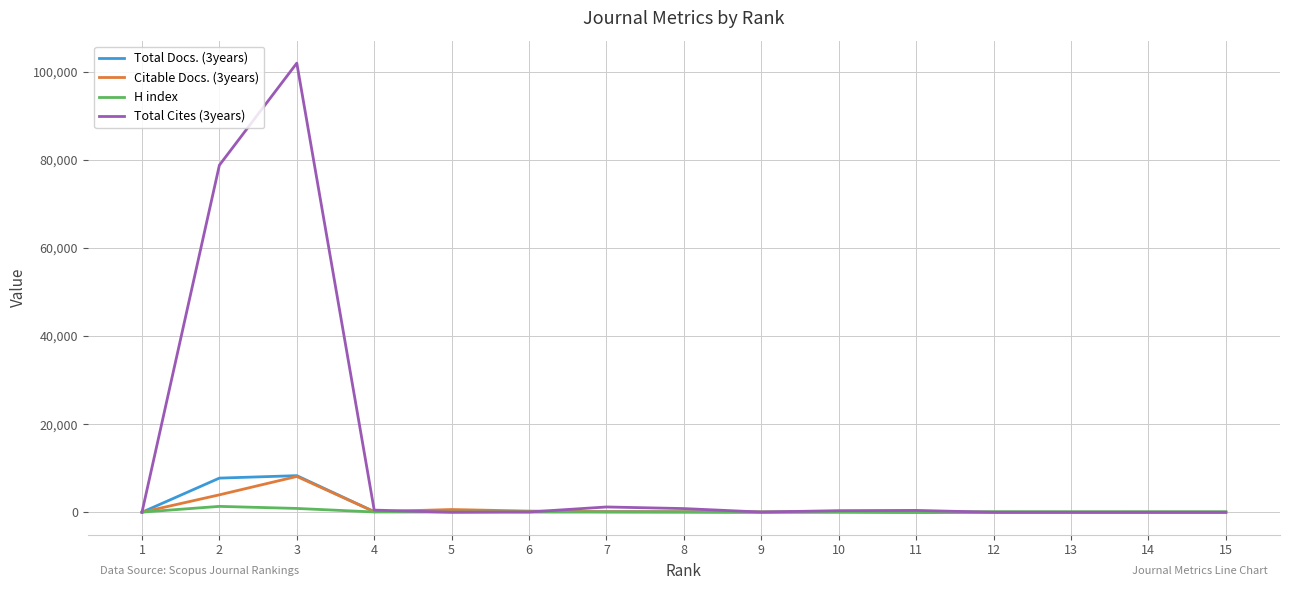

Which series has the largest range (max minus min)?

Total Cites (3years)